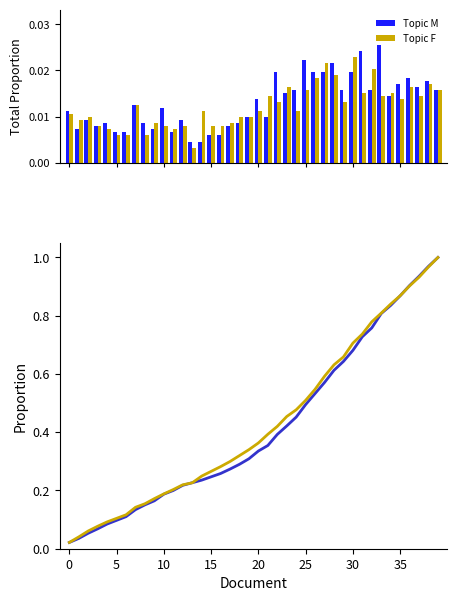

How many groups of bars are there?

40